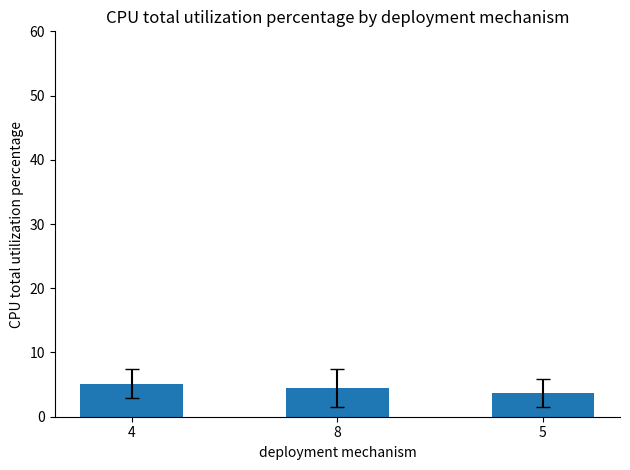

What is the approximate value at 8?

4.5